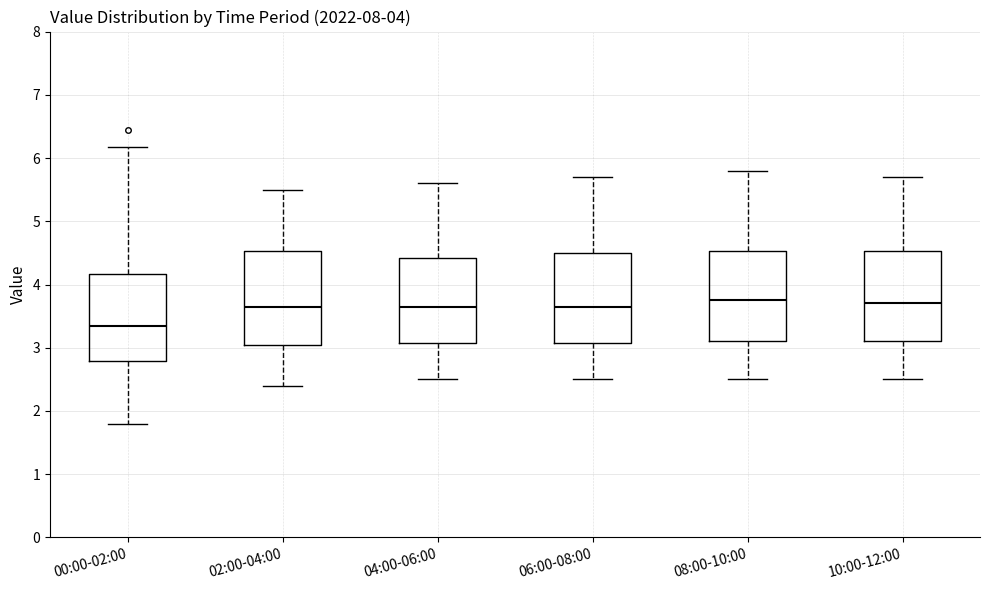

Which box has the lowest median line?

00:00-02:00